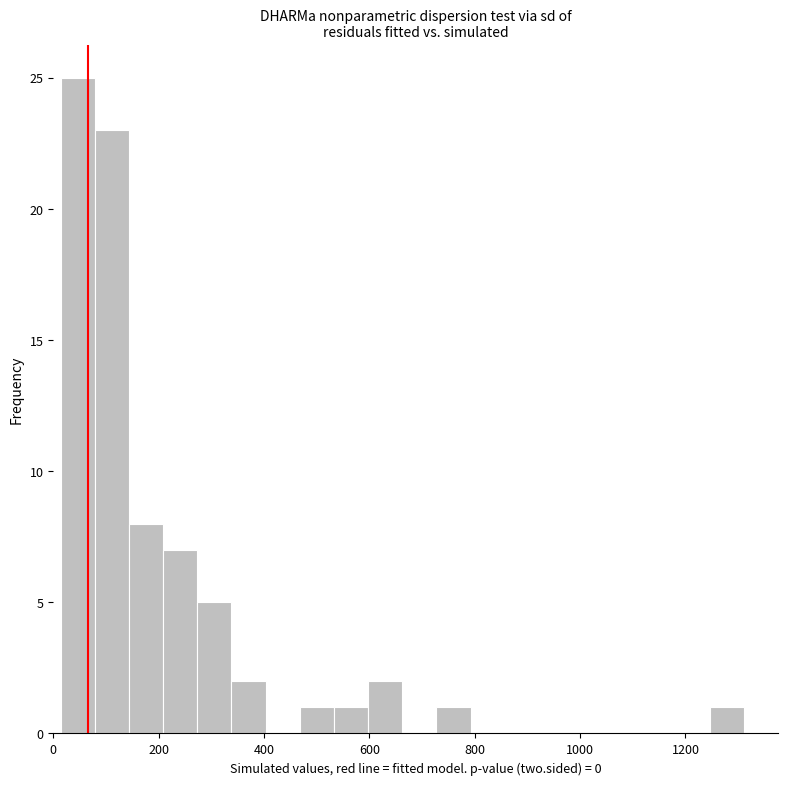

Read against the x-axis, roughly where is the centre of the tallest bar?

40